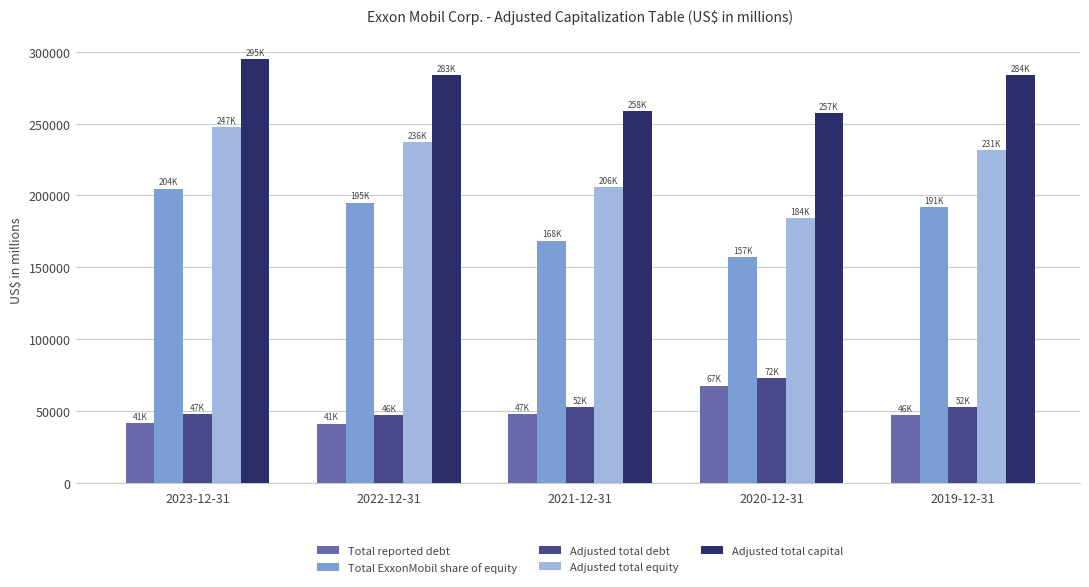

What is the sum of all Total ExxonMobil share of equity values?

917228